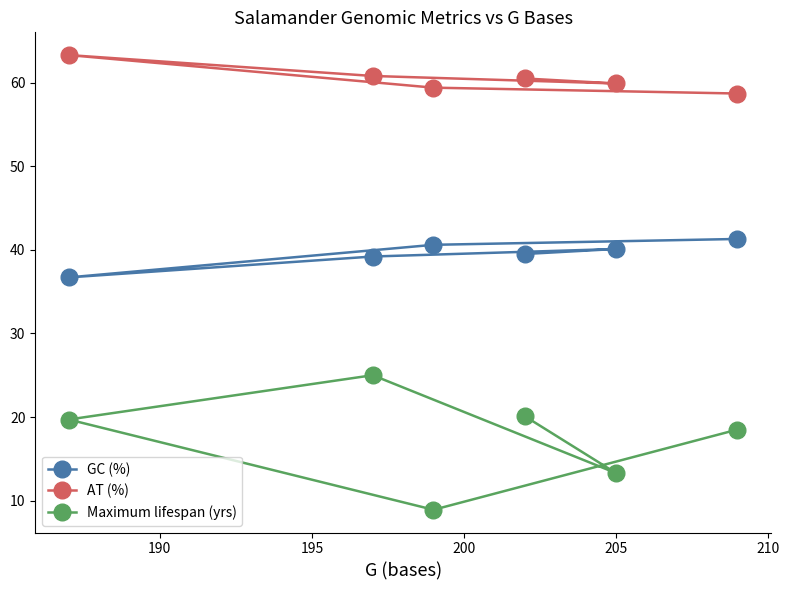

At how many categories does at least one series exceed 26?

6